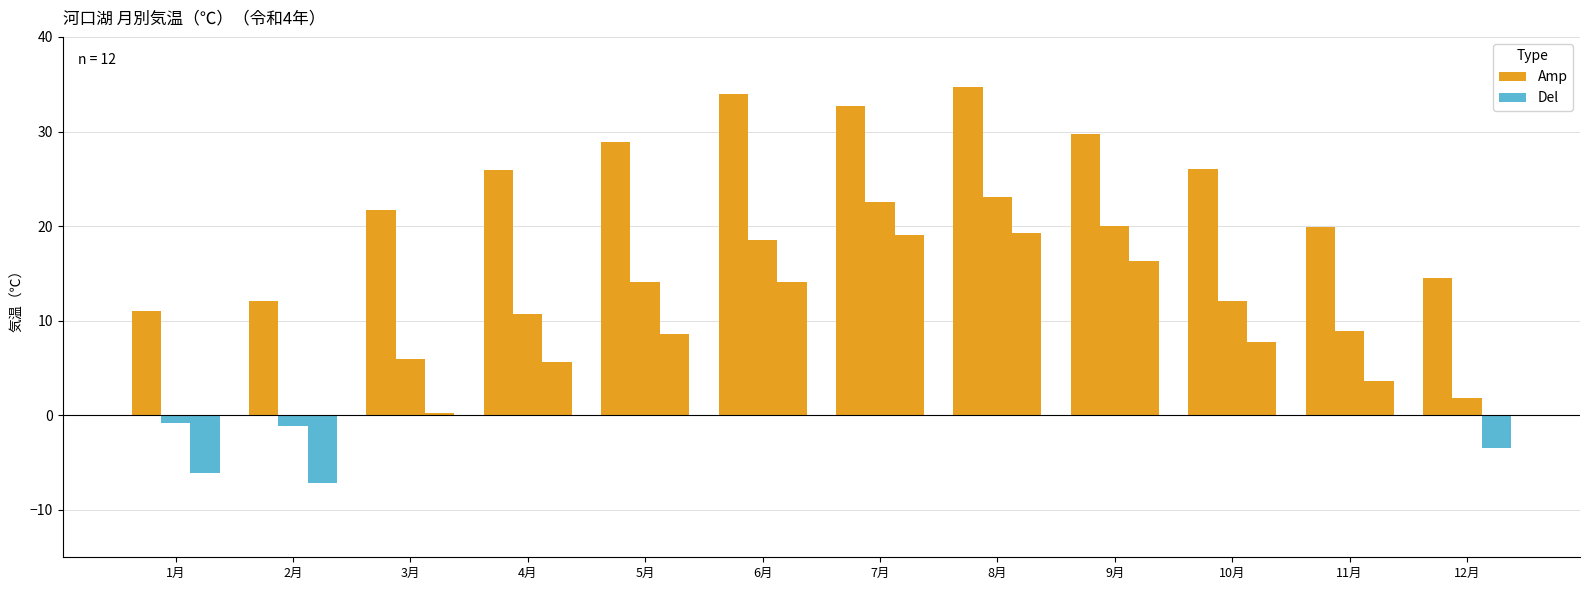

Where is 最低気温 nearest to the value 9?

5月